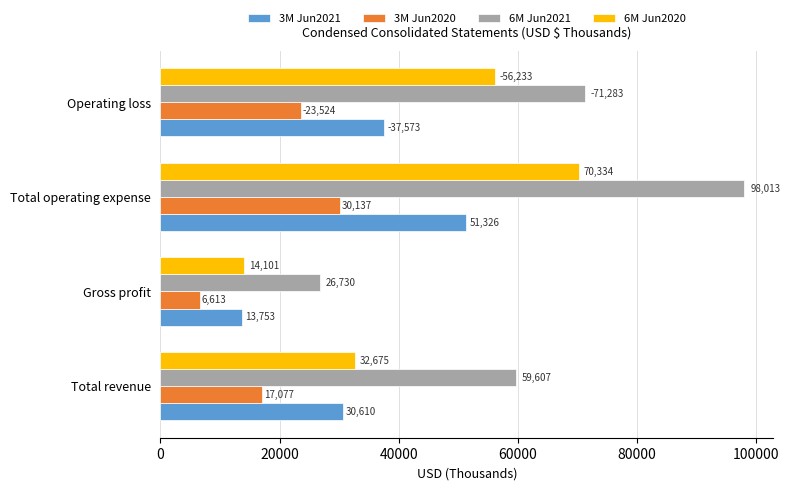

At which label does 6M Jun2020 reach its peak?

Total operating expense